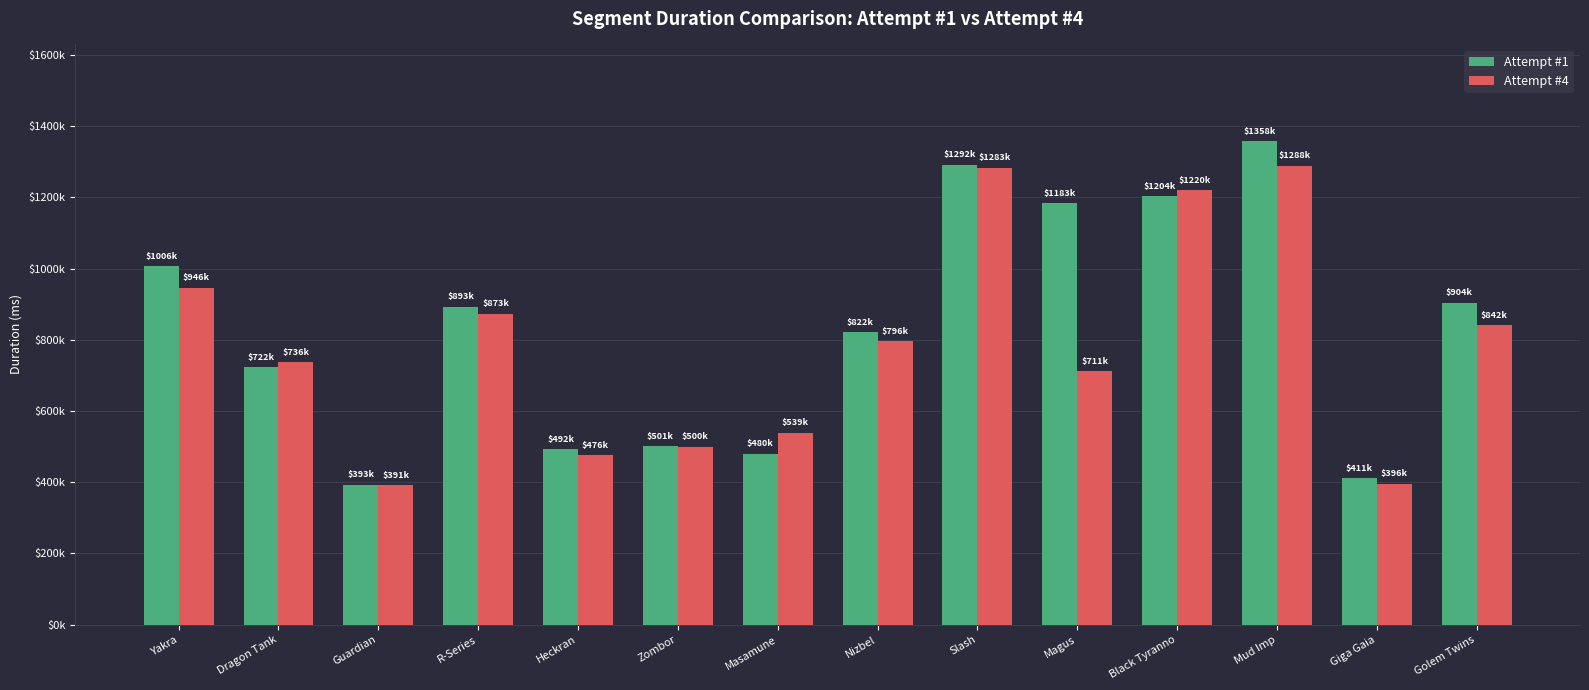

What is the spread (max minus min) of values at Yakra?

59726